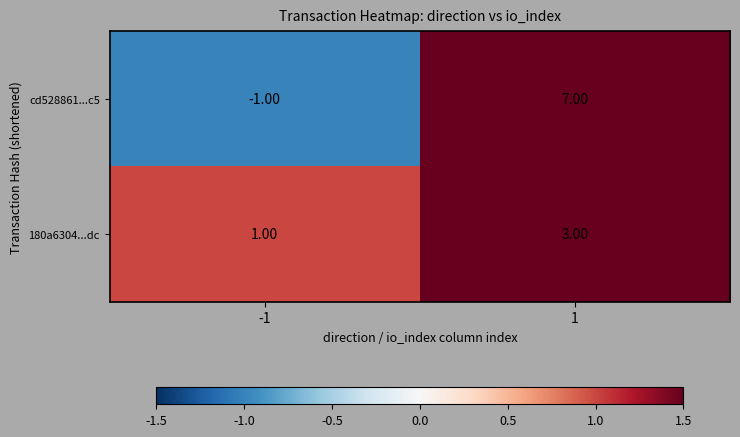

What is the maximum value shown in the chart?

7